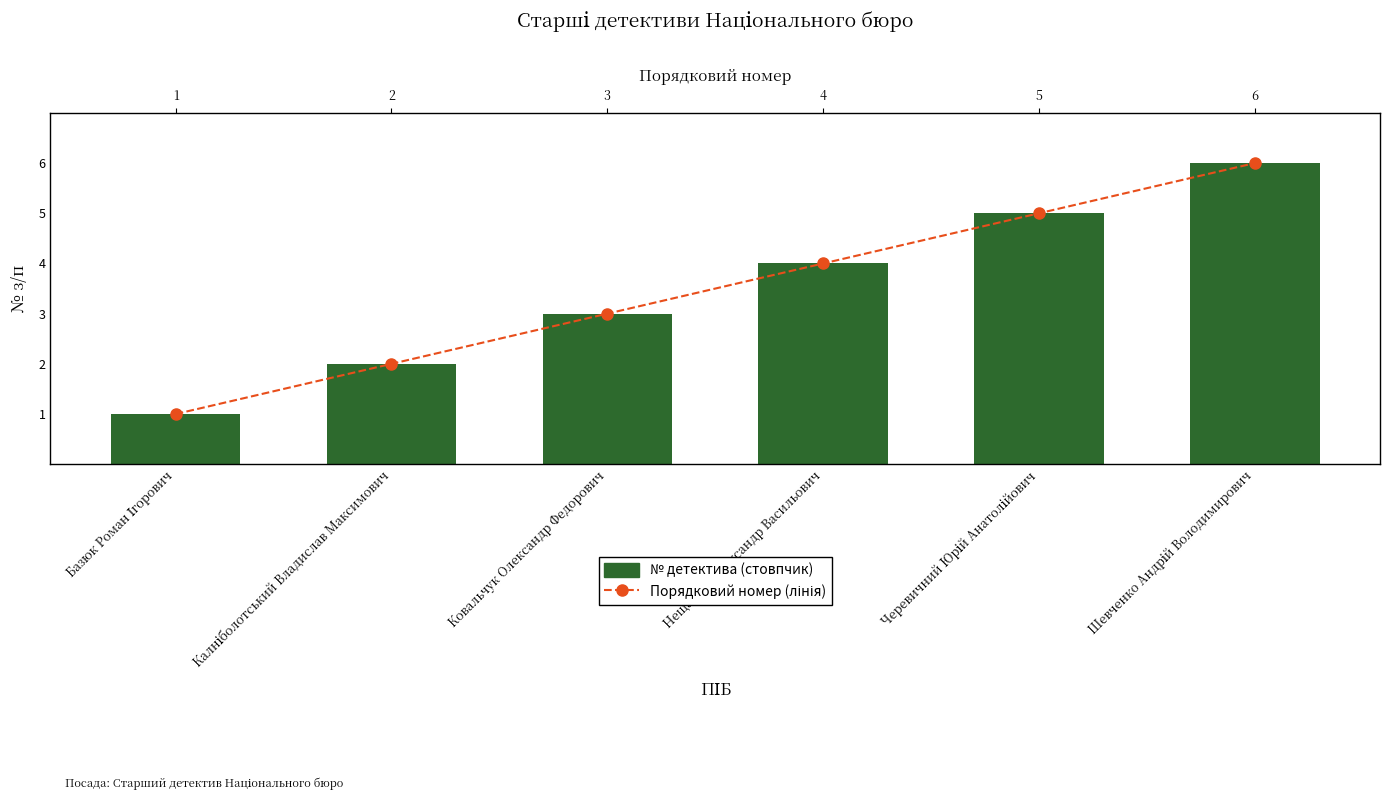

What position from the left is Калніболотський Владислав Максимович?

2